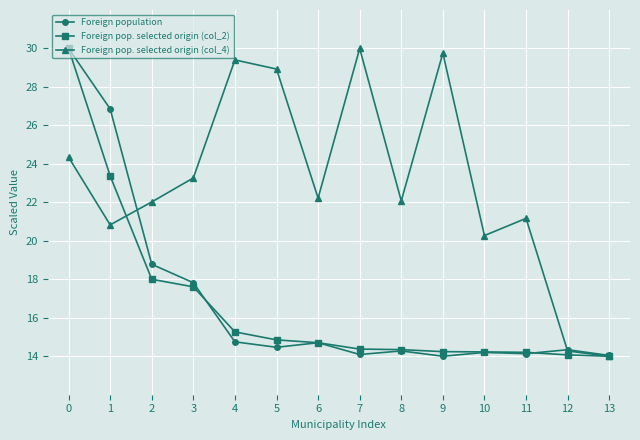

At which category does Foreign pop. selected origin (col_4) reach its first local valley?

1